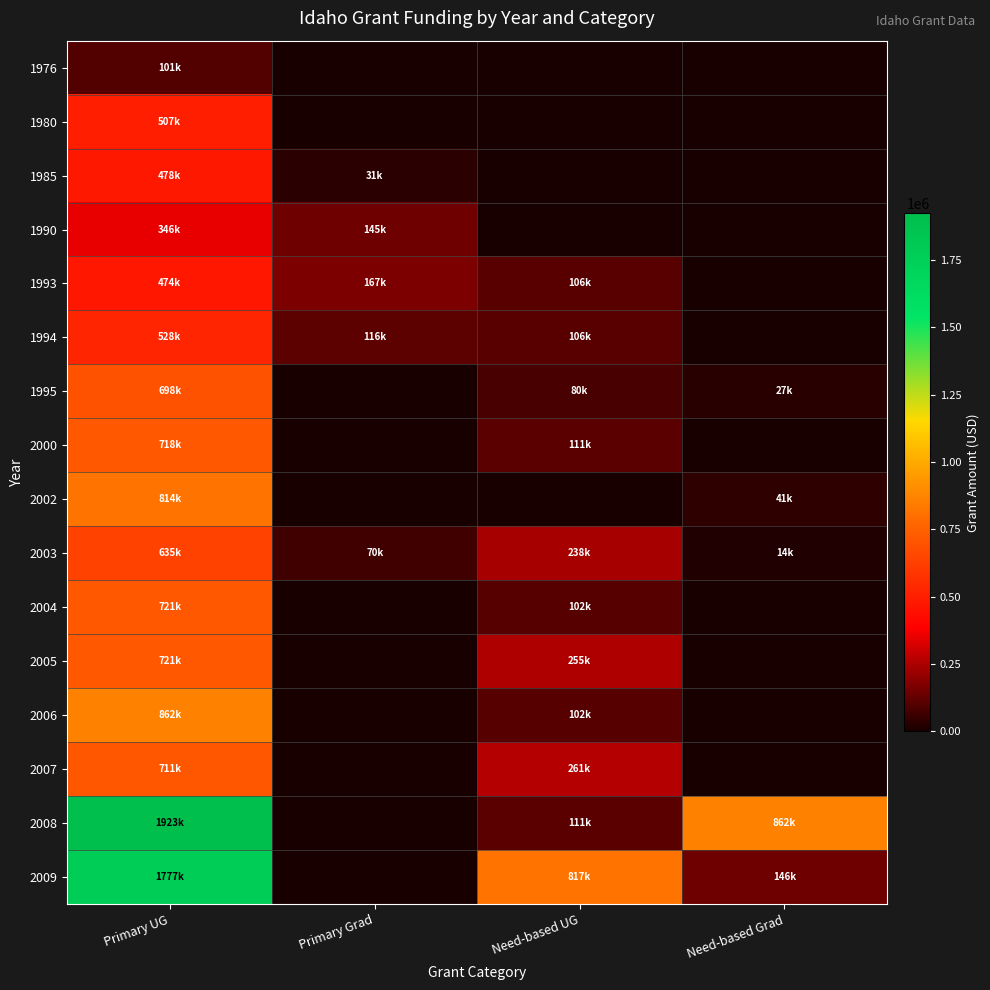

At which category is the sum across all series the highest?

Primary UG